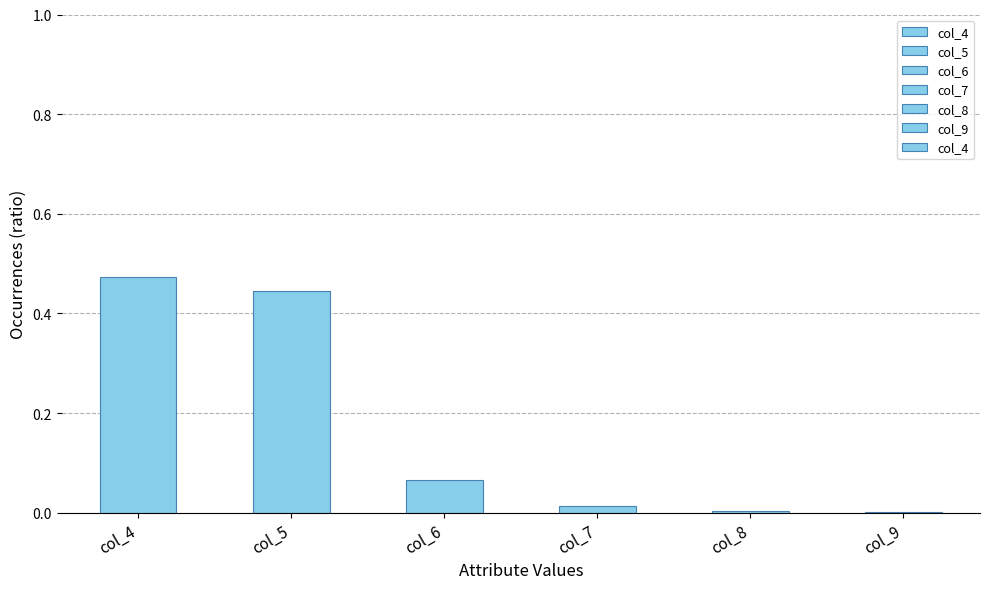

The chart shows a value of 0.1 at col_4. True or false?

False